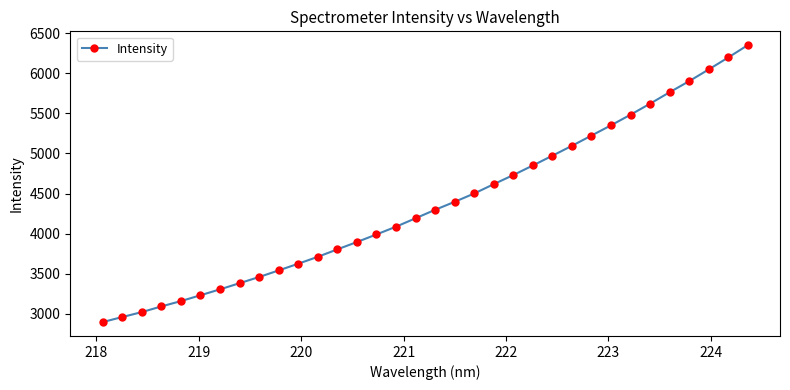

What is the difference between the maximum and minimum values?

3452.6